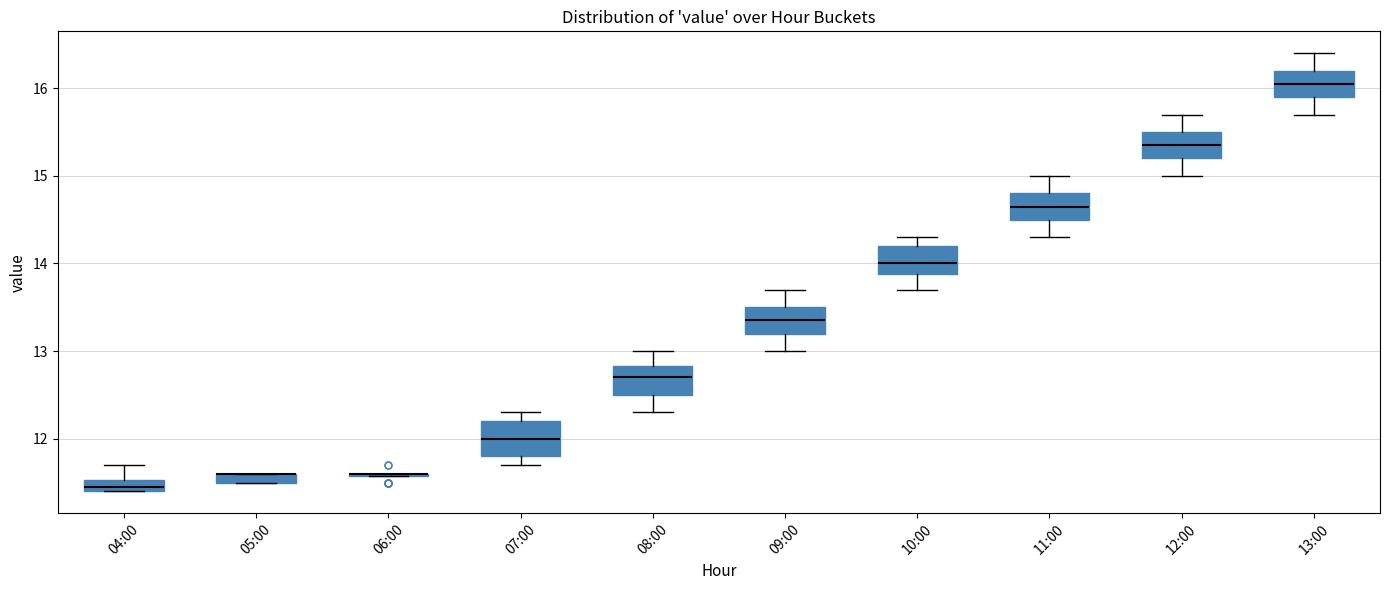

Where does the upper whisker of the box for 10:00 end on the y-axis? The values are not printed on the chart, so give them approximately, as read against the axis.

14.3